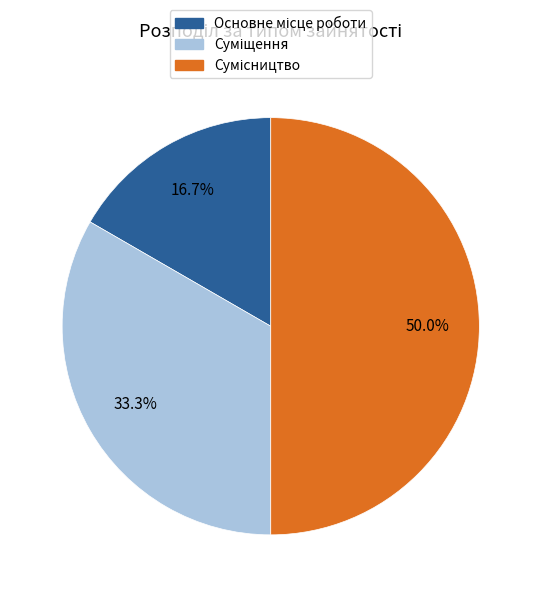

To the nearest percent, what portion does Основне місце роботи represent?

17%